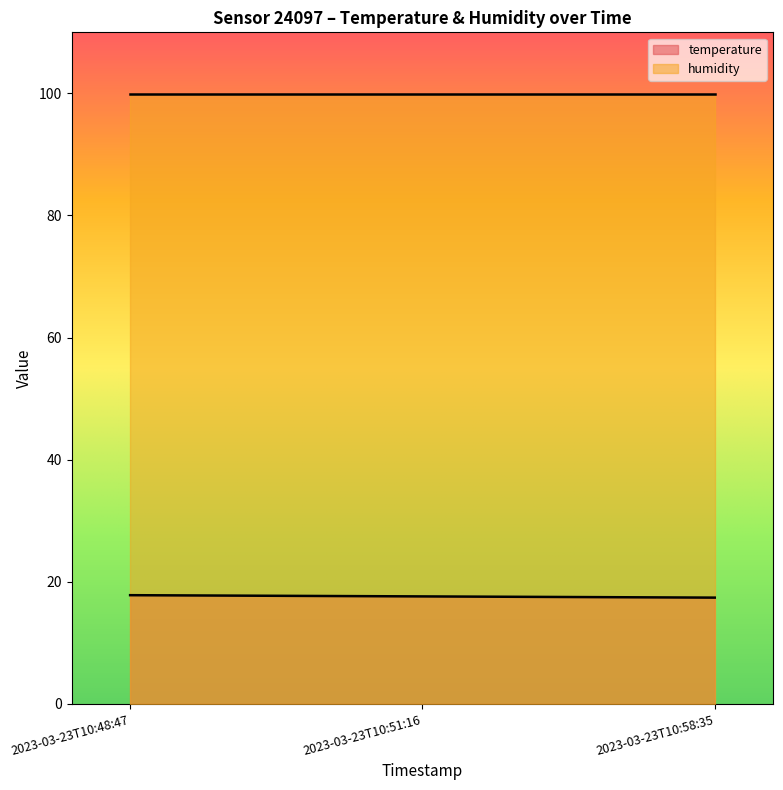

What position from the left is 2023-03-23T10:58:35?

3